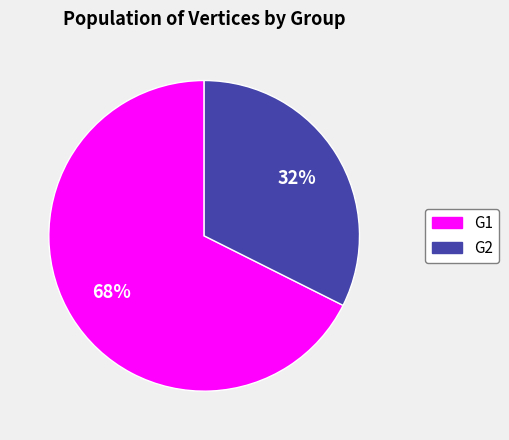

The G1 slice represents 79% of the pie. True or false?

False